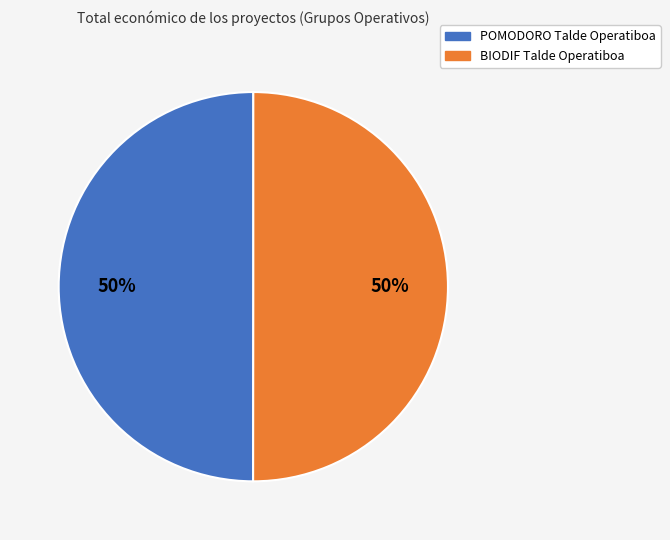

How many slices are in this pie chart?

2